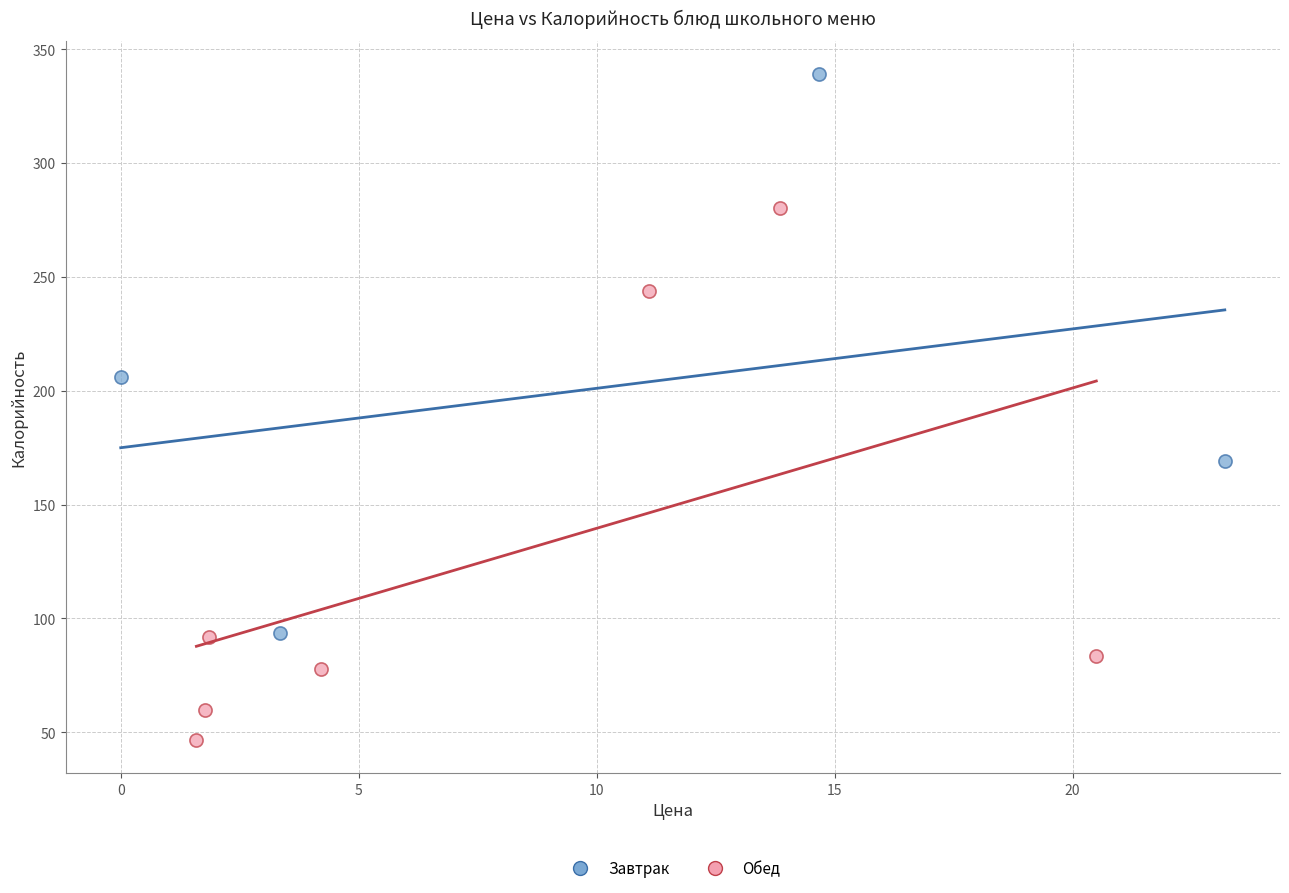

Which series reaches the minimum Y coordinate?

Обед